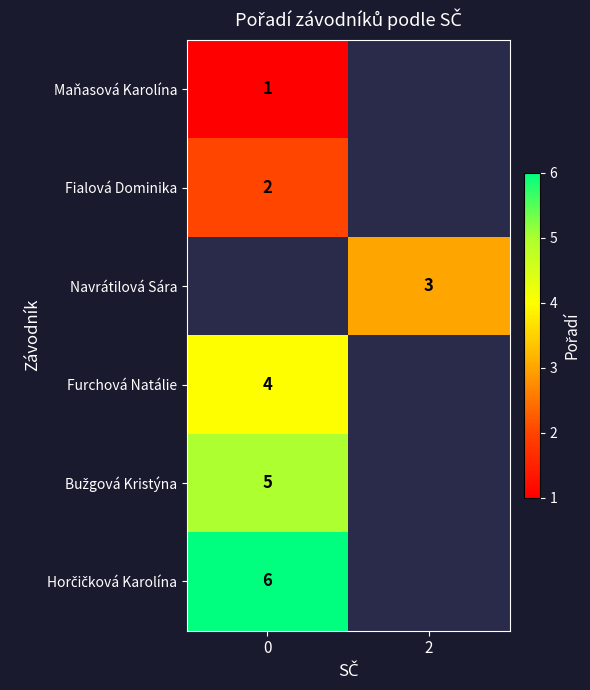

Is the value of Maňasová Karolína at 0 greater than the value of Fialová Dominika at 0?

No